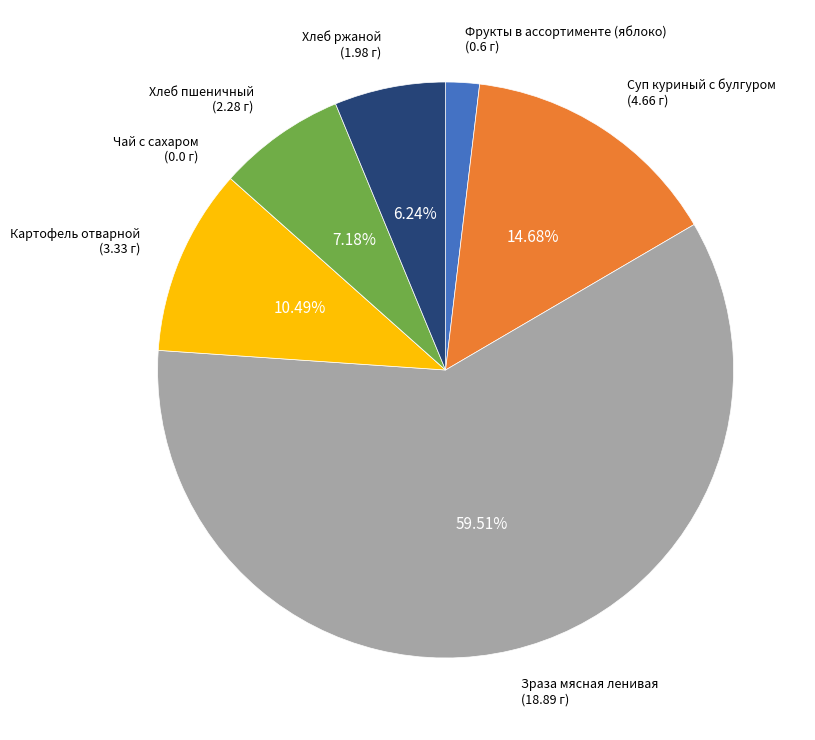

Is there any slice that represents more than half of the pie?

Yes